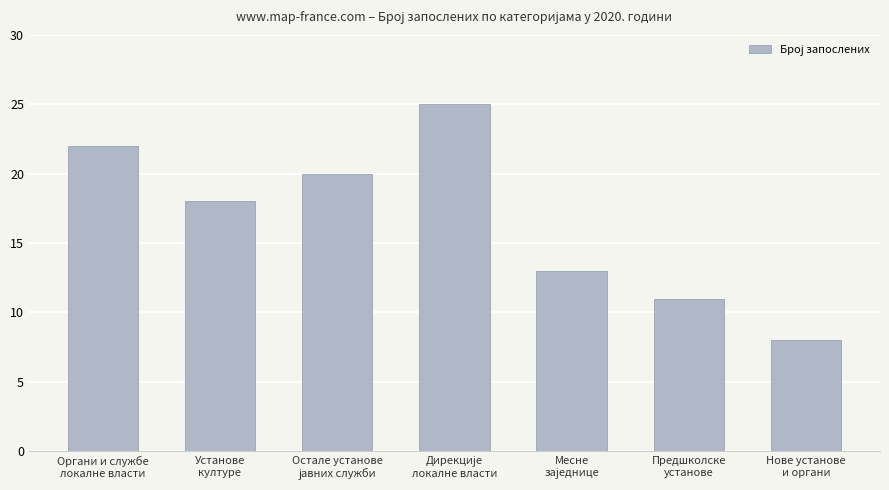

What is the label of the 6th bar from the left?

Предшколске
установе